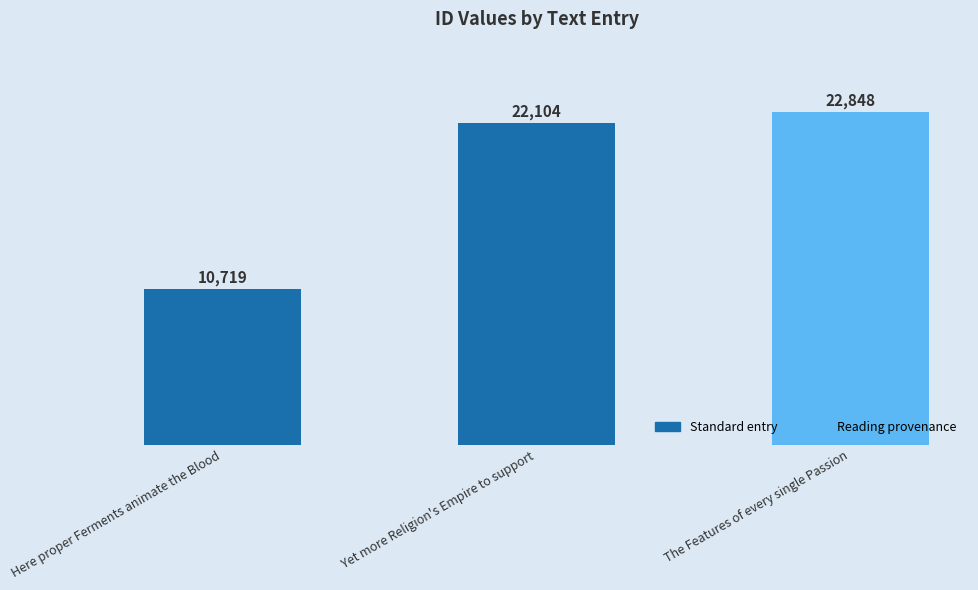

Which category has the highest value across all series?

The Features of every single Passion